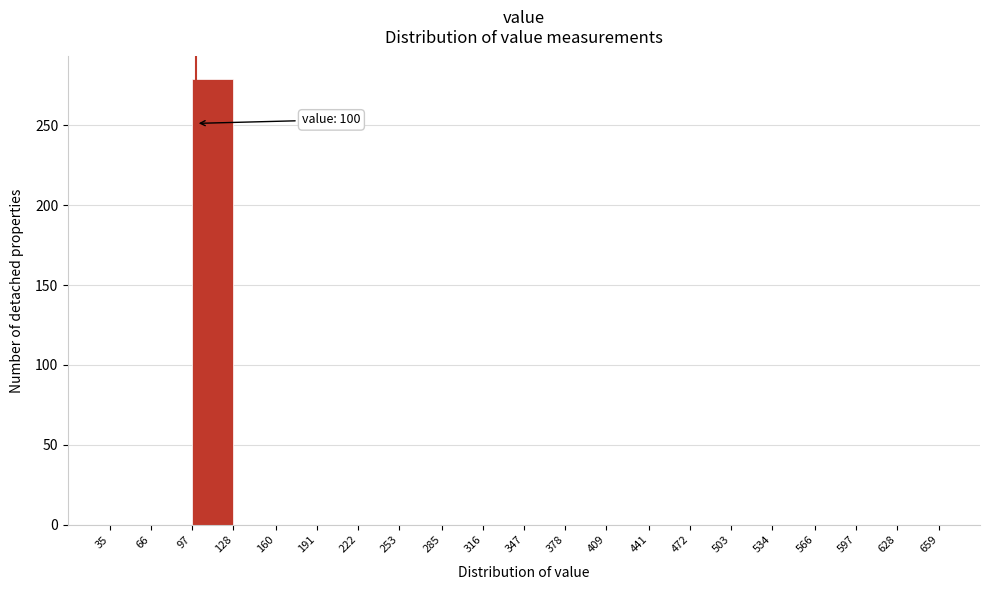

Which range on the x-axis has the tallest bar?

97 to 128